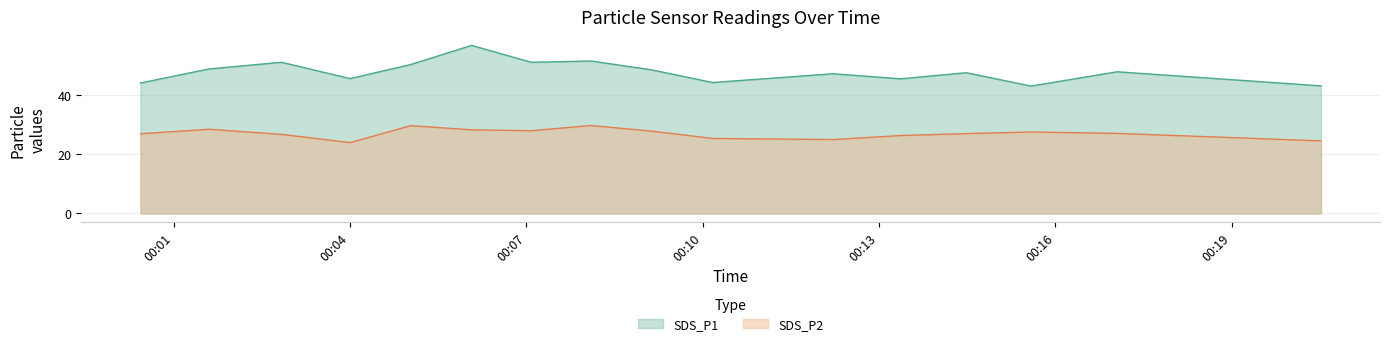

True or false: SDS_P2 and SDS_P1 intersect in this chart.

False